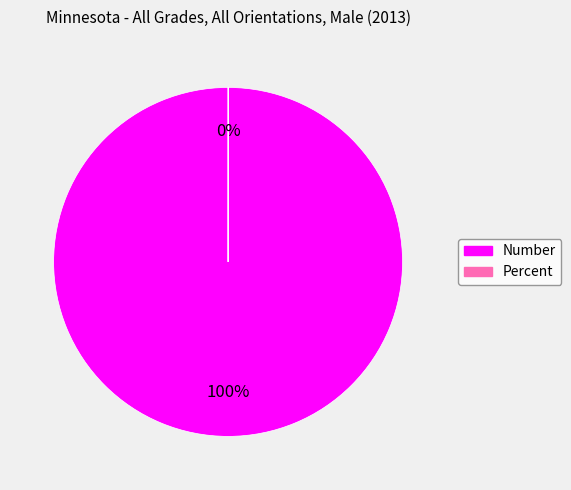

The Number slice represents 100% of the pie. True or false?

True